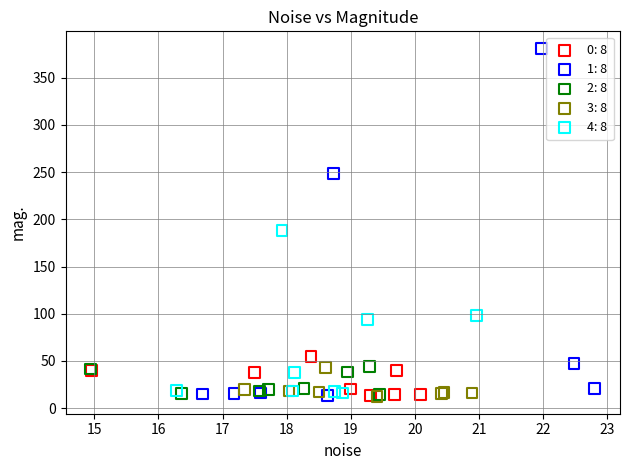

Which series reaches the maximum Y coordinate?

1: 8